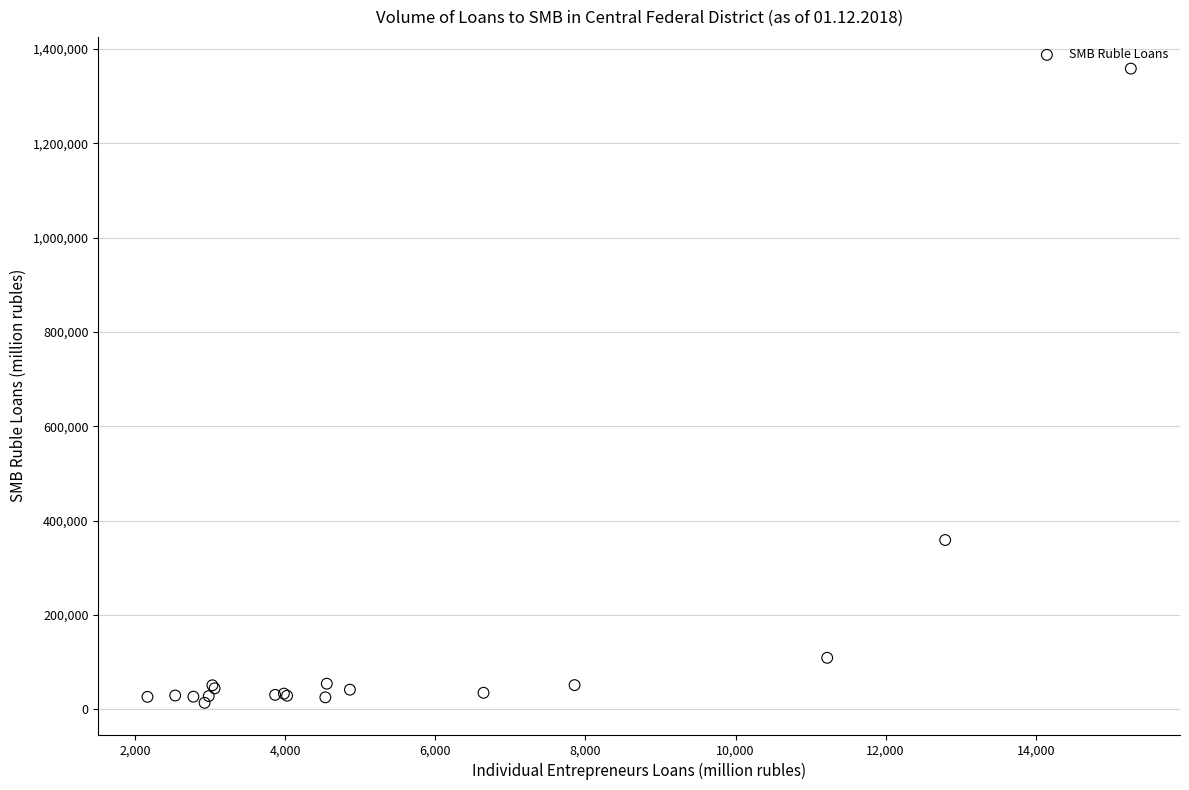

What Y value in the scatter plot is closest to 685996?

358963